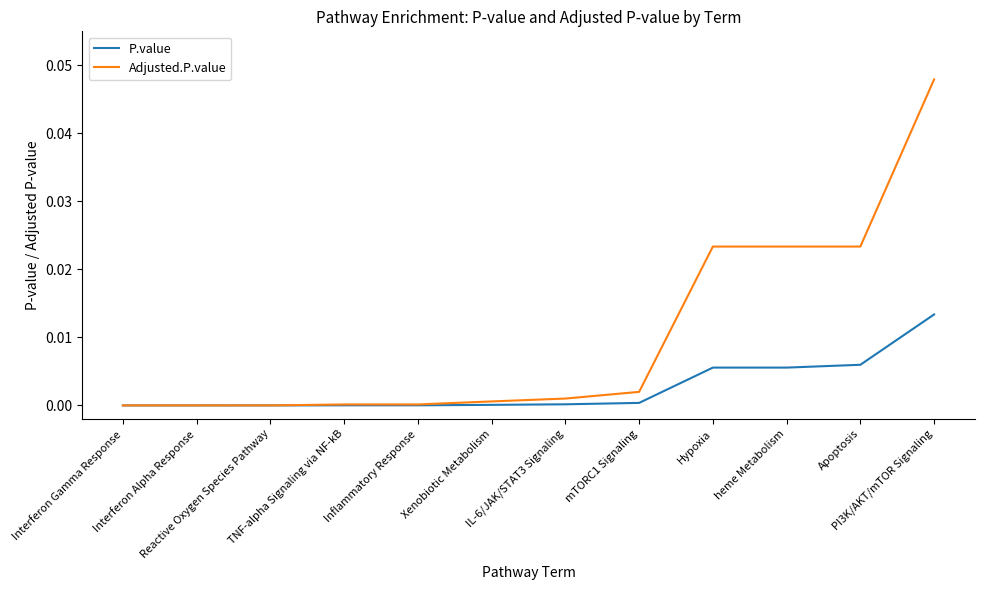

Which series has the largest total across all categories?

Adjusted.P.value